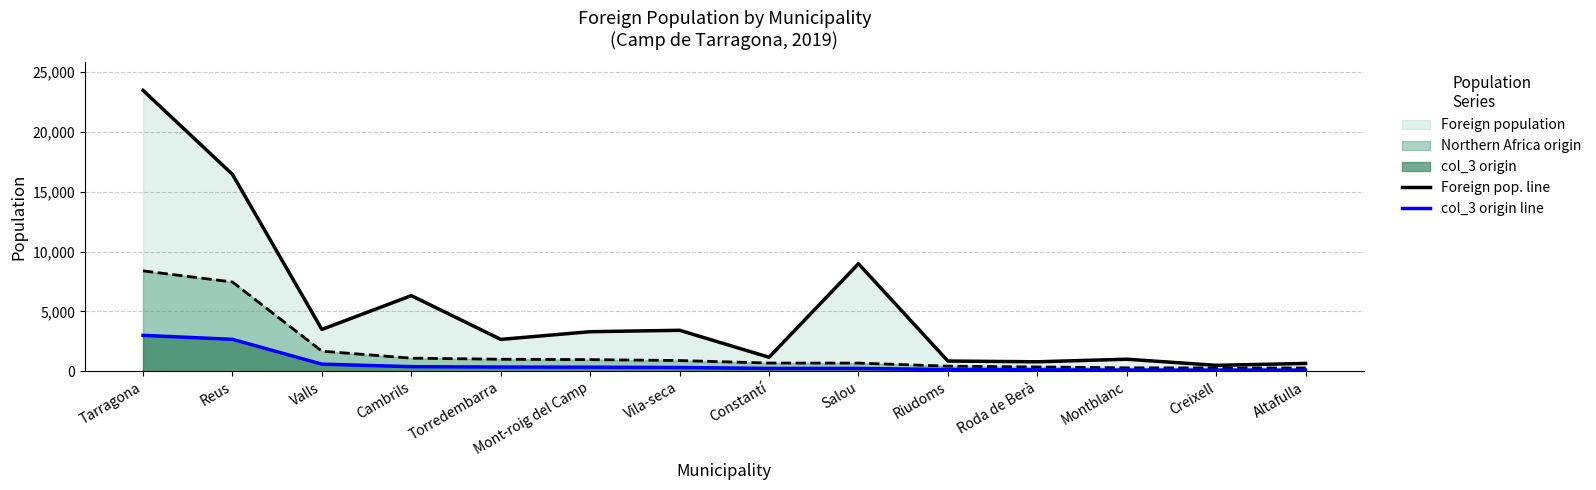

Is it true that the value at Reus is 4710?

False